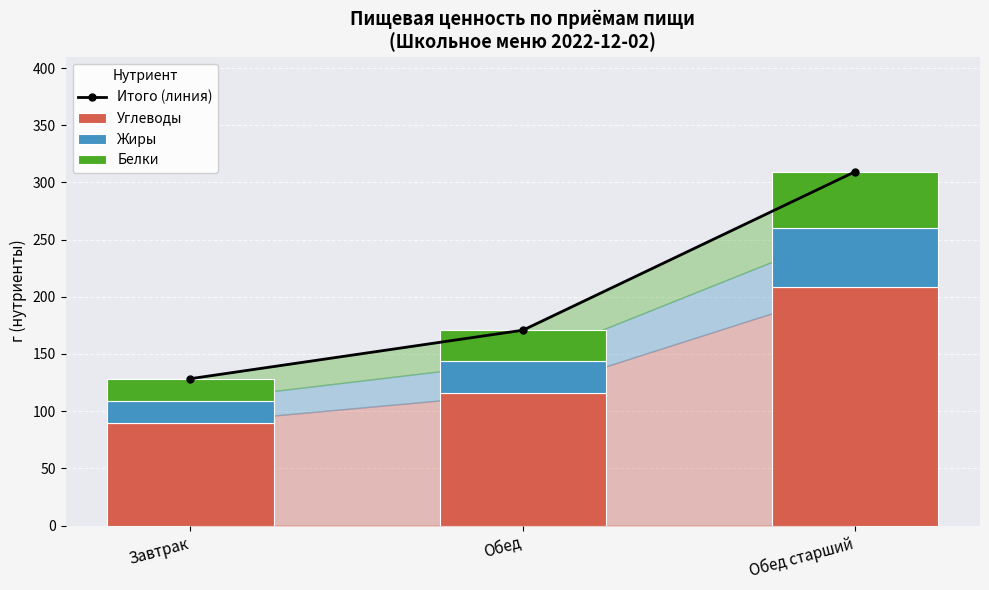

What position from the left is Завтрак?

1